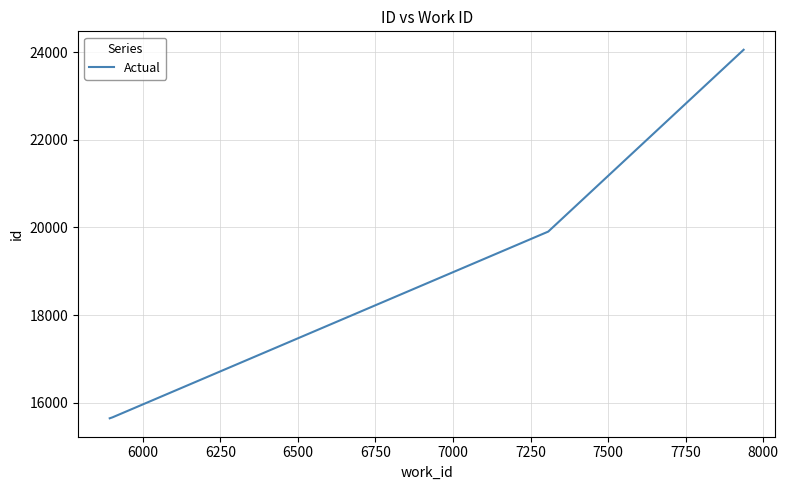

What is the difference between the maximum and minimum values?

8407